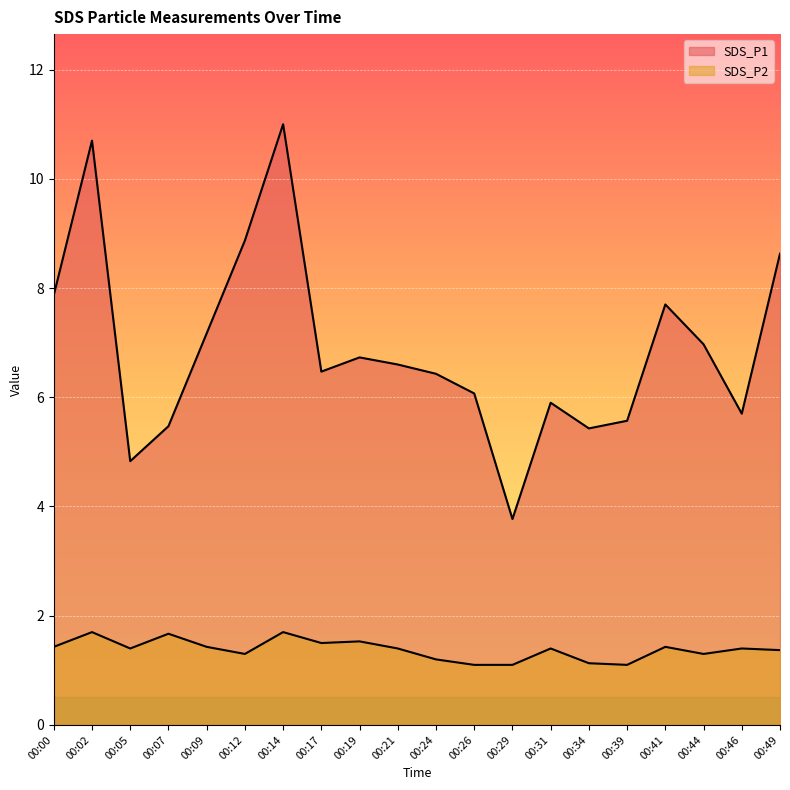

Which series has the largest total across all categories?

SDS_P1